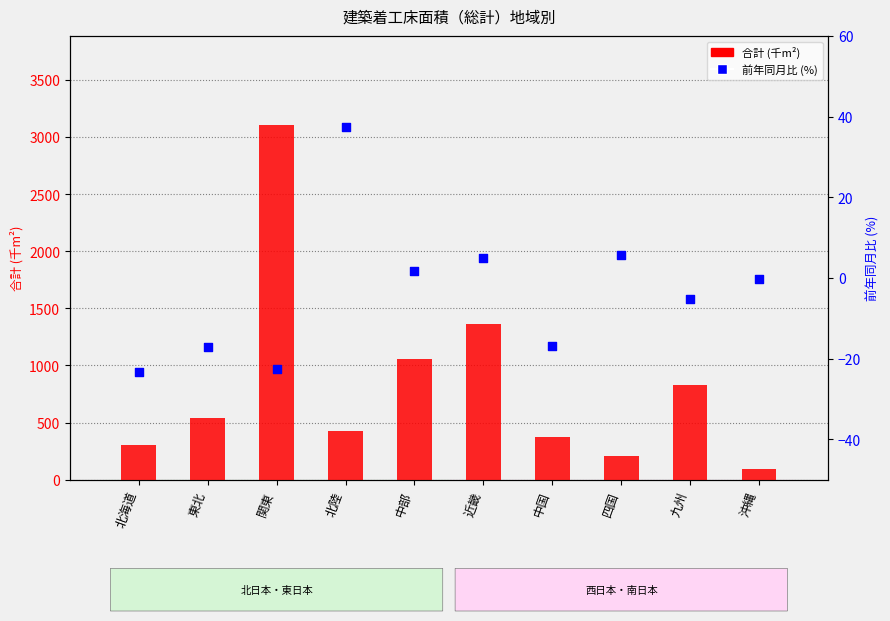

Is the value of 前年同月比 (%) at 近畿 greater than the value of 合計 (千m²) at 東北?

No